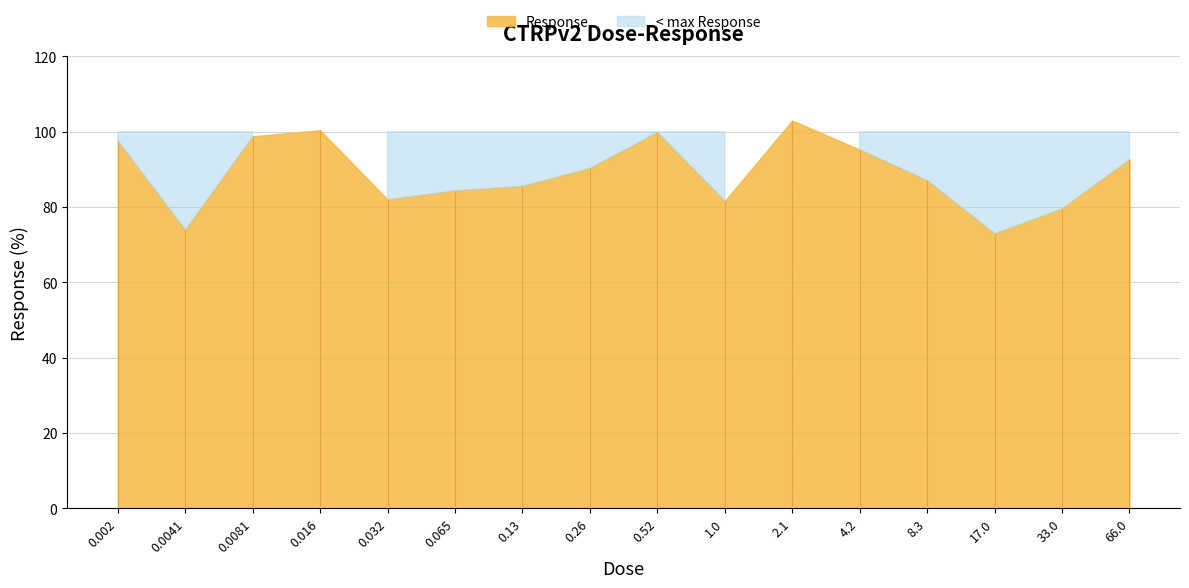

Between 2.1 and 0.0081, which is larger?

2.1